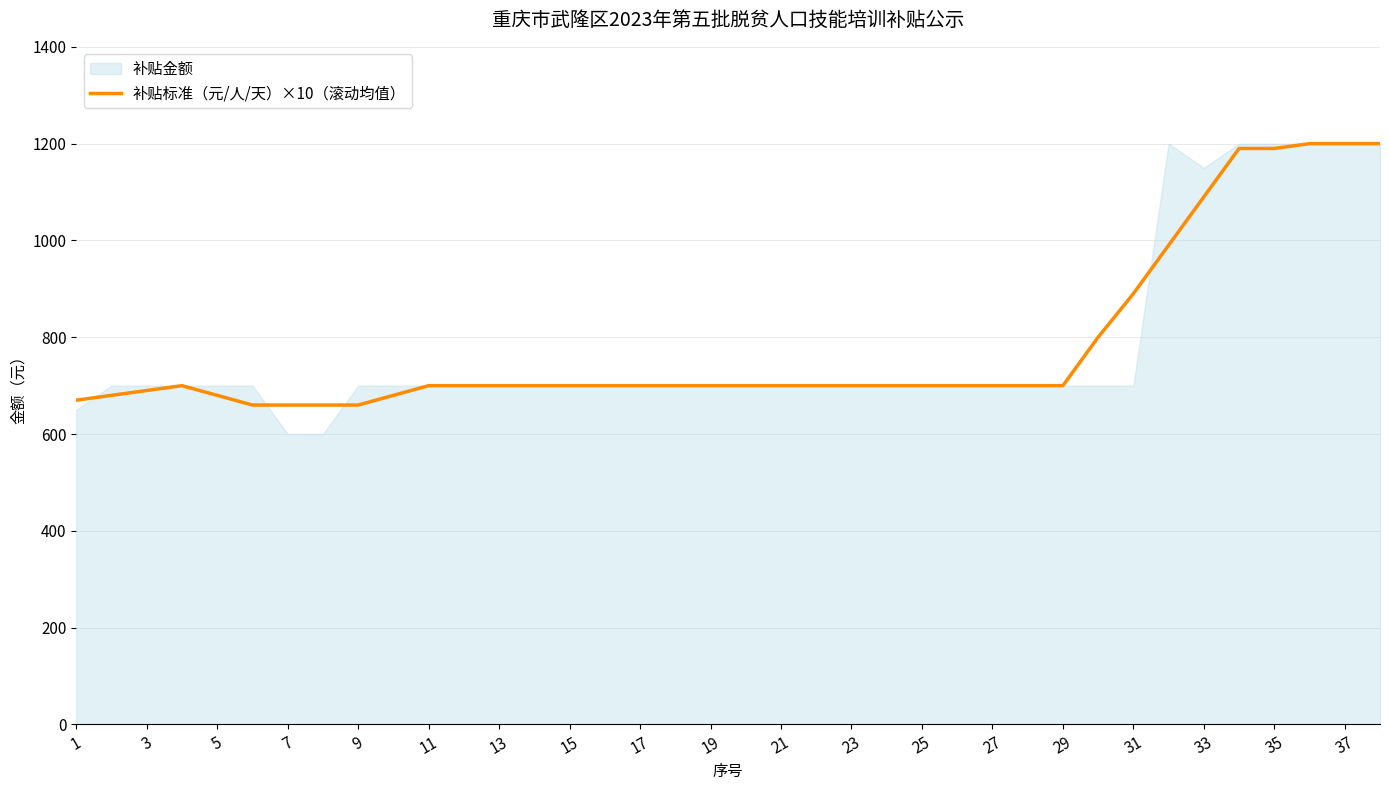

What is the ratio of the value at 35 to the value at 21?

1.7